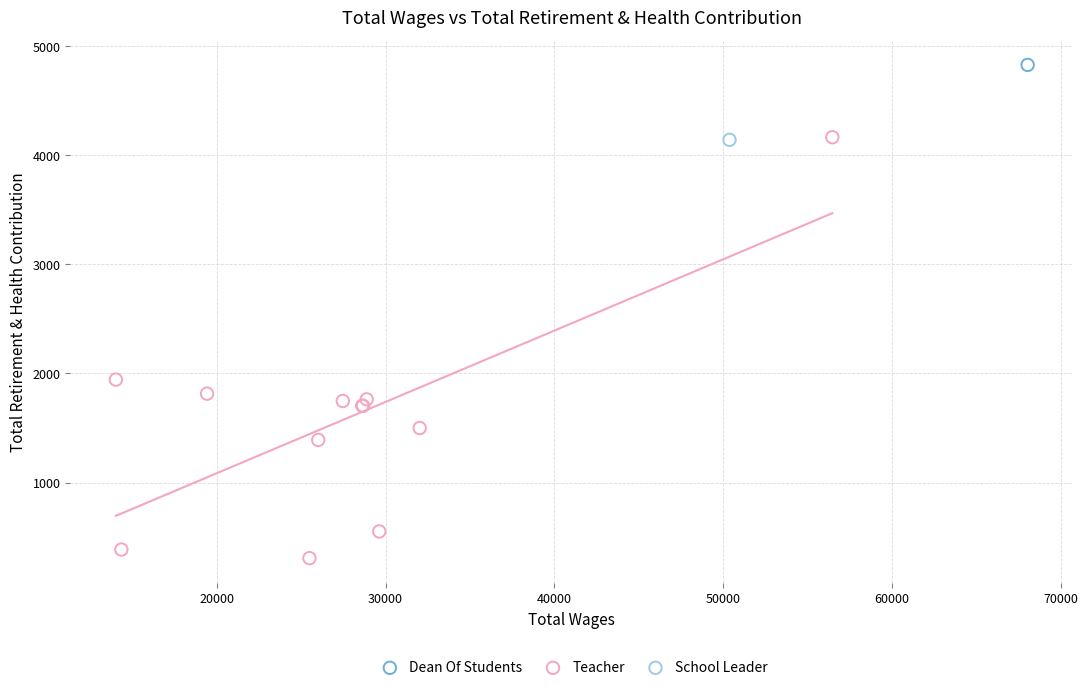

What are all the series names shown in the legend?

Dean Of Students, Teacher, School Leader